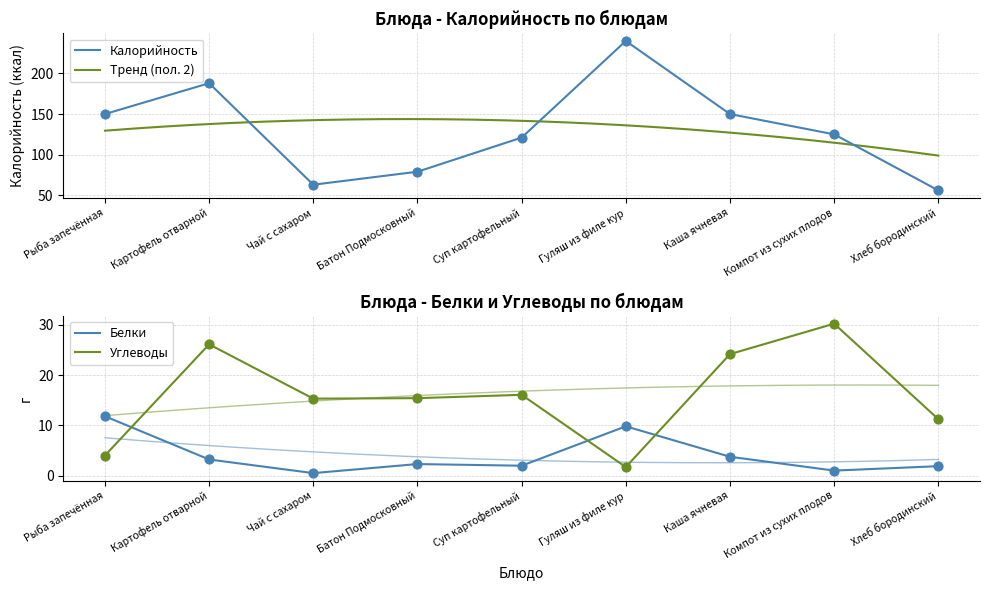

Which series contains the highest Y value?

Калорийность